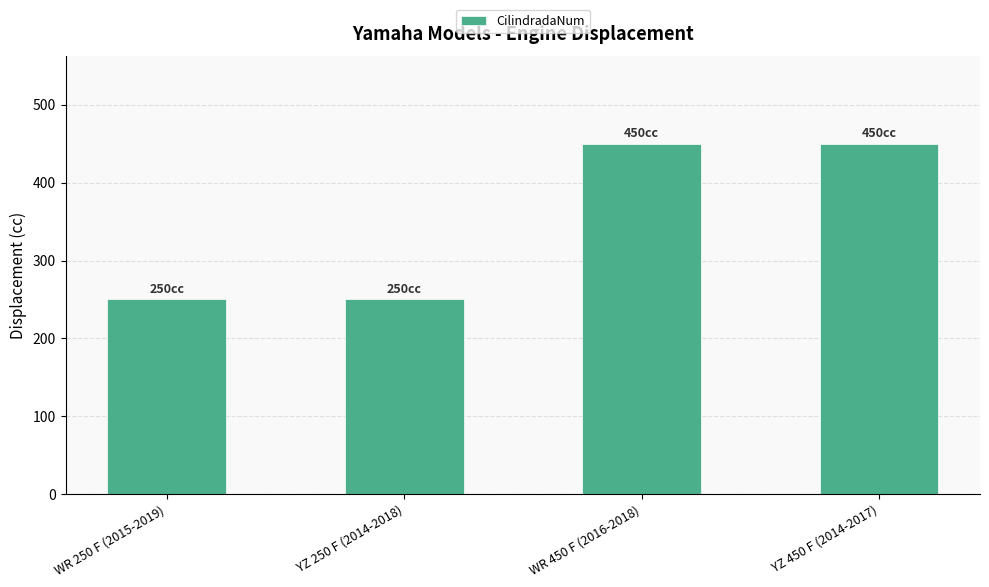

True or false: the data shows 351 at YZ 250 F (2014-2018).

False